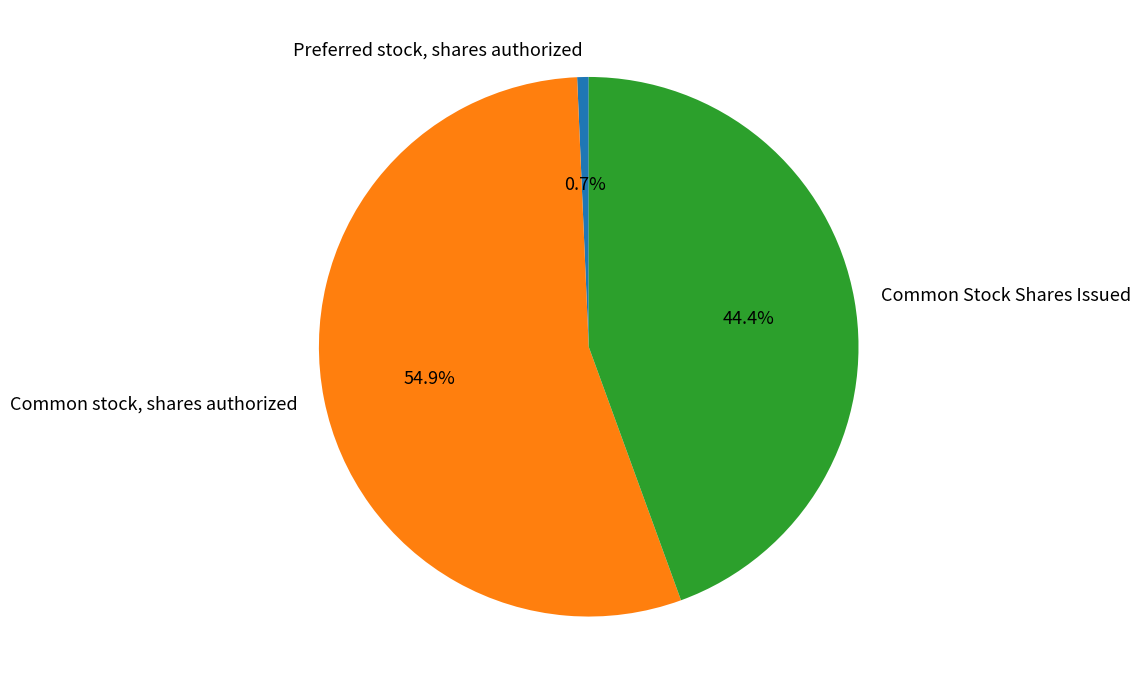

True or false: Preferred stock, shares authorized accounts for 1% of the total.

True